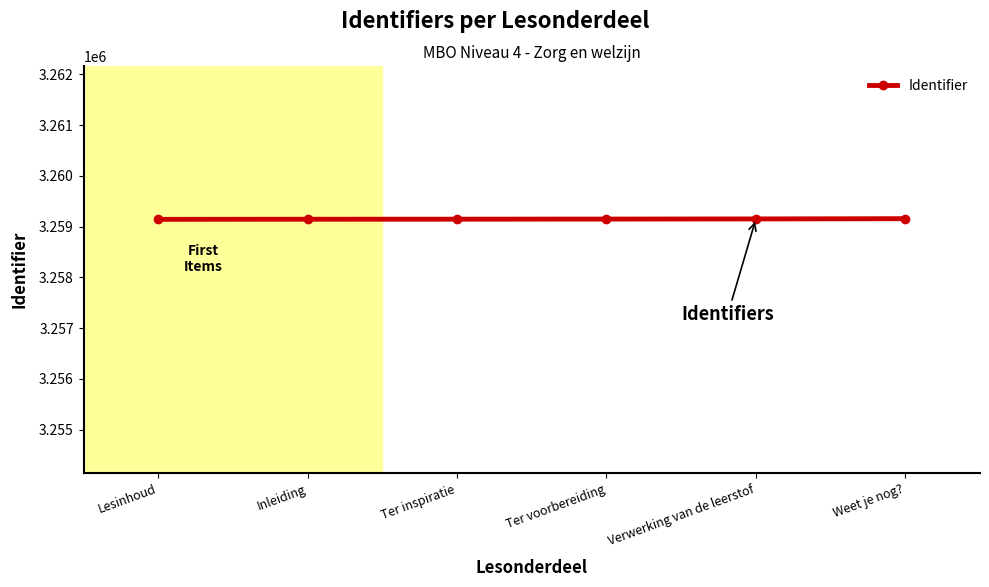

True or false: there are more than 2 points higher than both neighbors.

False